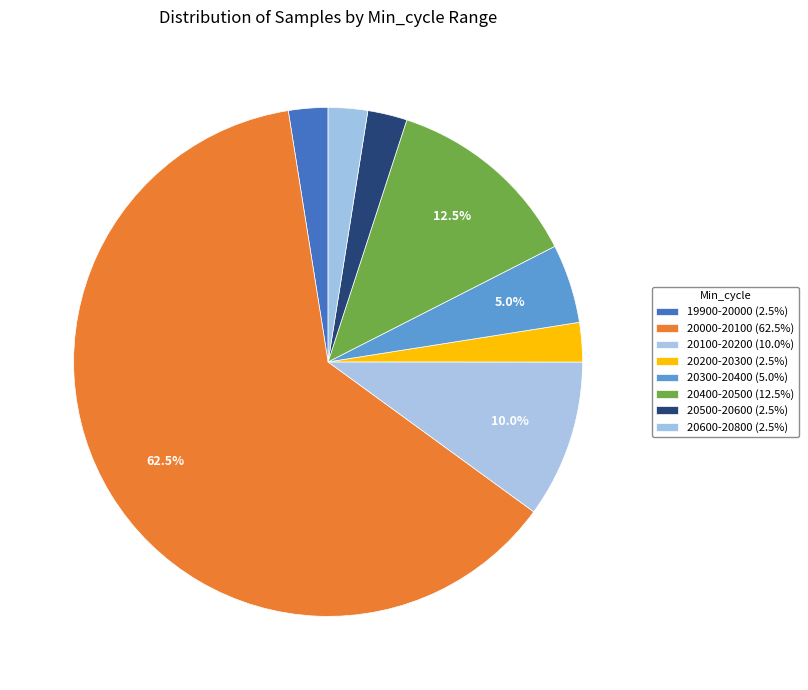

How many slices are in this pie chart?

8